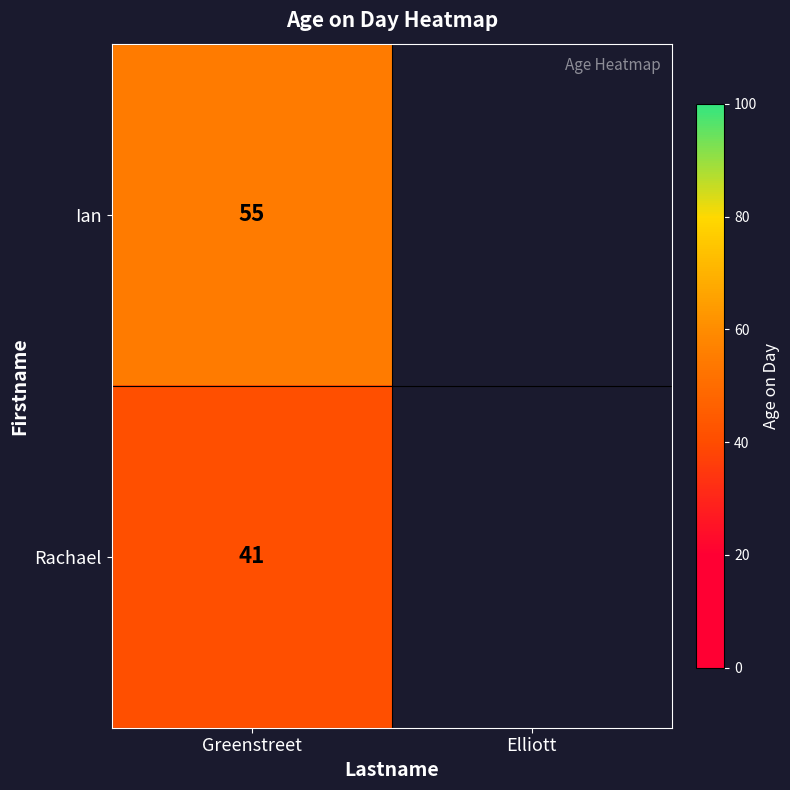

Between Elliott and Greenstreet, which is larger?

Greenstreet